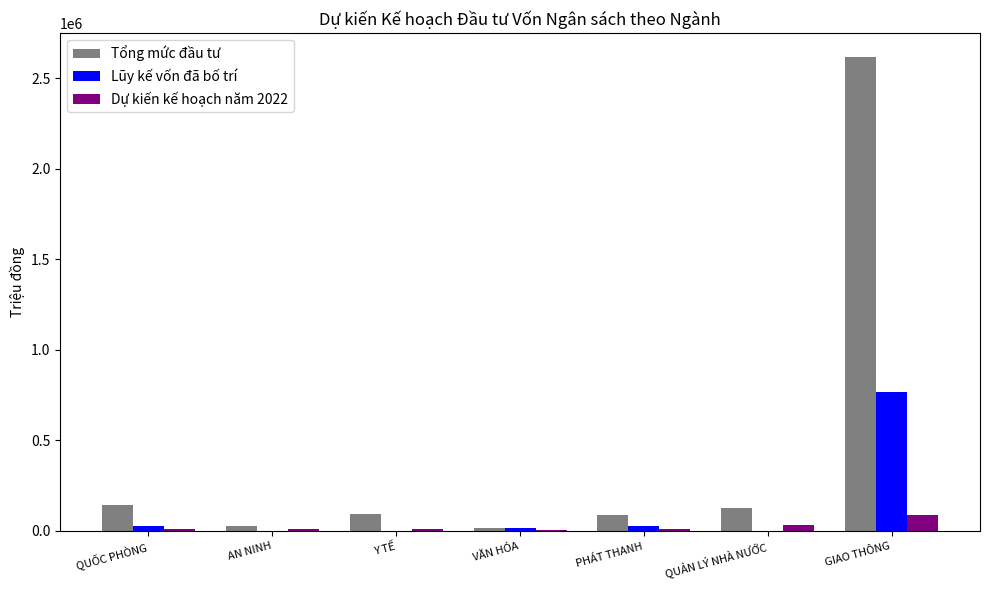

What is the approximate value of Lũy kế vốn đã bố trí at GIAO THÔNG?

767758.0